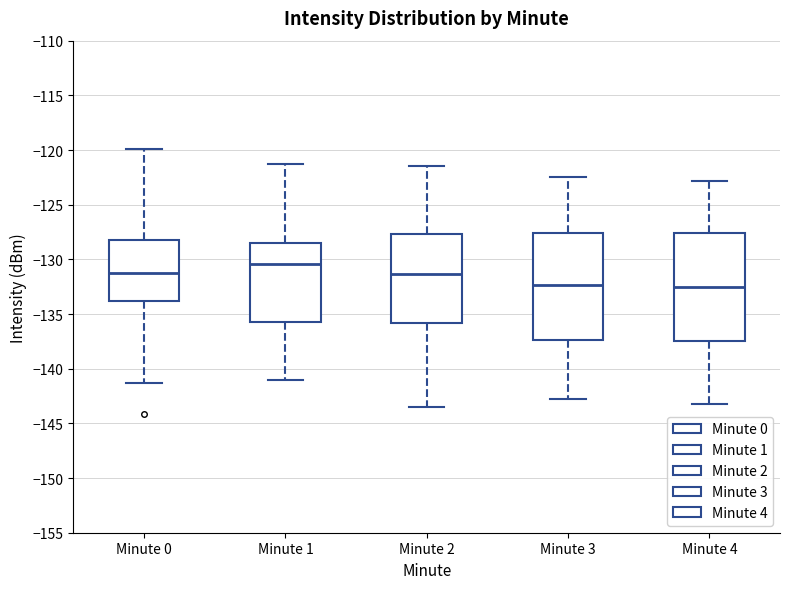

Reading left to right, read every box against the y-axis: the position of its median line, the range the box covers, and the ends of its whiskers. The values are not printed on the chart, so give them approximately, as read against the axis.

Minute 0: median -131.5, box -134.0 to -128.0, whiskers -141.5 to -120.0
Minute 1: median -130.5, box -136.0 to -128.5, whiskers -141.0 to -121.5
Minute 2: median -131.5, box -136.0 to -127.5, whiskers -143.5 to -121.5
Minute 3: median -132.5, box -137.5 to -127.5, whiskers -143.0 to -122.5
Minute 4: median -132.5, box -137.5 to -127.5, whiskers -143.0 to -123.0